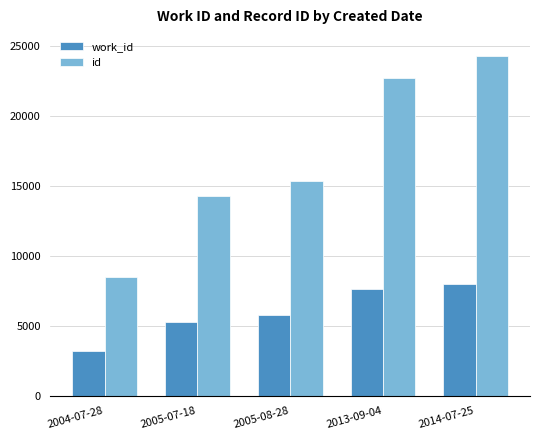

How many categories are shown in the chart?

5